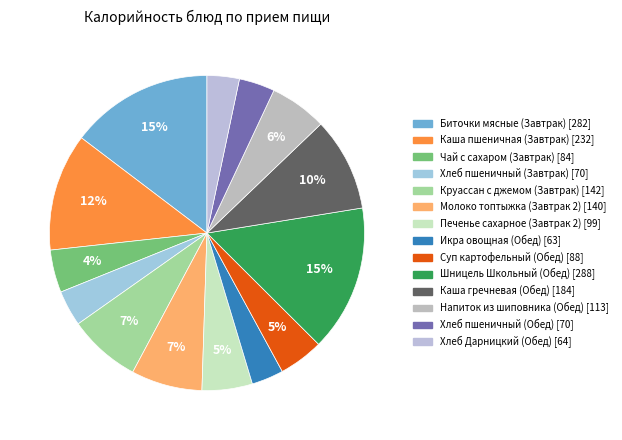

What is the change in value from Биточки мясные (Завтрак) to Круассан с джемом (Завтрак)?

-139.3